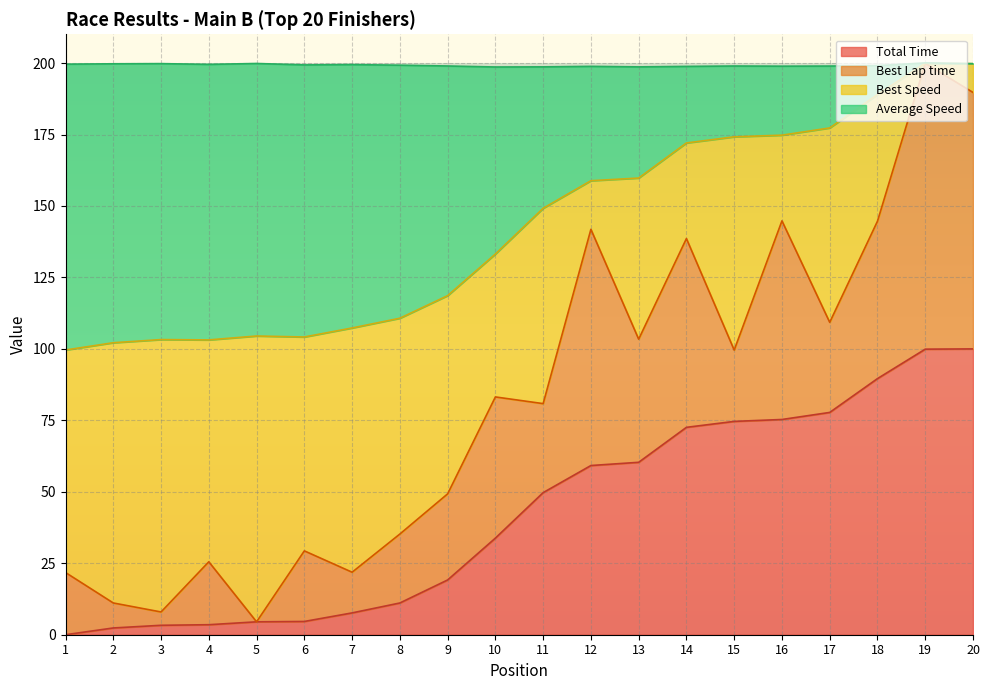

What is the approximate value of Total Time at 8?

11.1